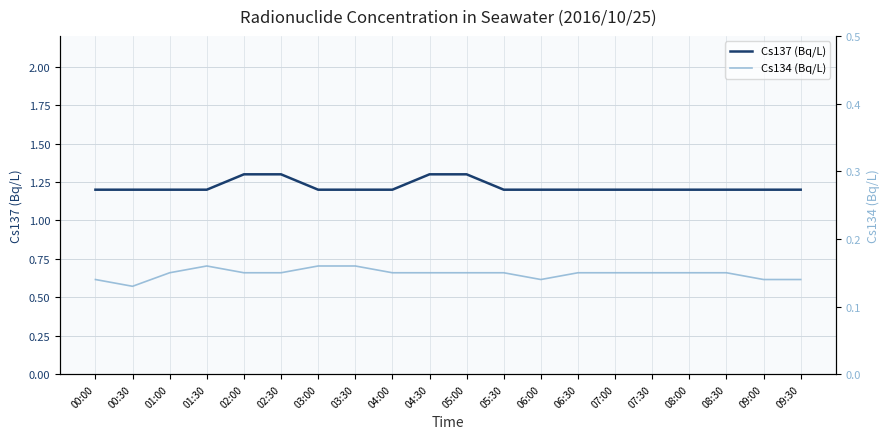

Which has a higher value, 04:30 or 08:30?

04:30